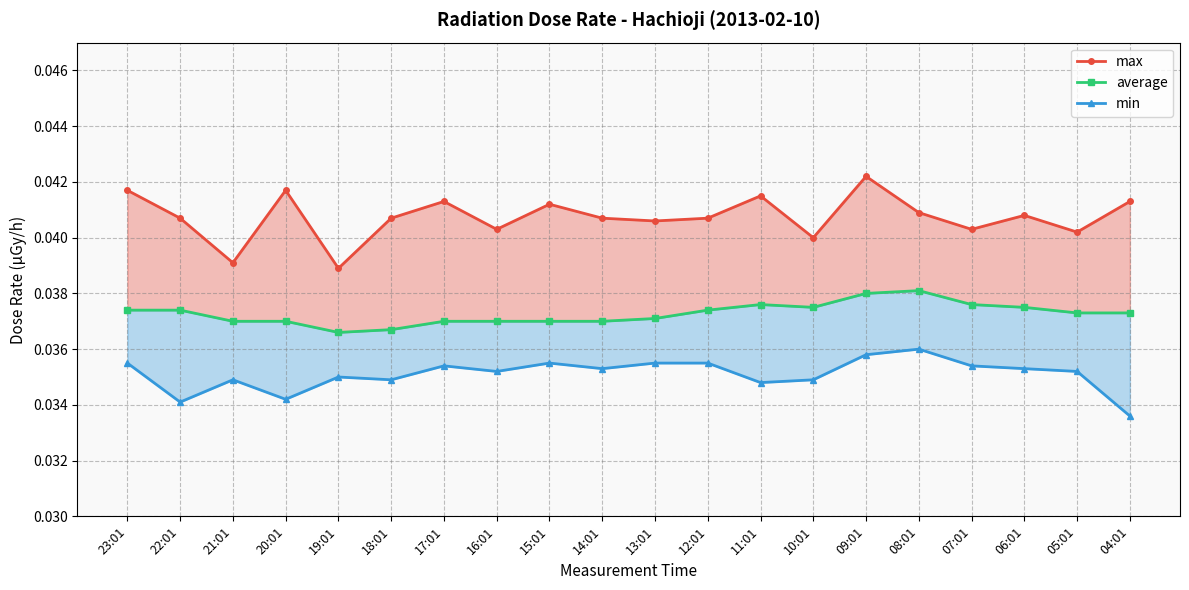

Reading right to left, list all the values displayed in this chart.

max: 04:01=0.0	05:01=0.0	06:01=0.0	07:01=0.0	08:01=0.0	09:01=0.0	10:01=0.0	11:01=0.0	12:01=0.0	13:01=0.0	14:01=0.0	15:01=0.0	16:01=0.0	17:01=0.0	18:01=0.0	19:01=0.0	20:01=0.0	21:01=0.0	22:01=0.0	23:01=0.0
average: 04:01=0.0	05:01=0.0	06:01=0.0	07:01=0.0	08:01=0.0	09:01=0.0	10:01=0.0	11:01=0.0	12:01=0.0	13:01=0.0	14:01=0.0	15:01=0.0	16:01=0.0	17:01=0.0	18:01=0.0	19:01=0.0	20:01=0.0	21:01=0.0	22:01=0.0	23:01=0.0
min: 04:01=0.0	05:01=0.0	06:01=0.0	07:01=0.0	08:01=0.0	09:01=0.0	10:01=0.0	11:01=0.0	12:01=0.0	13:01=0.0	14:01=0.0	15:01=0.0	16:01=0.0	17:01=0.0	18:01=0.0	19:01=0.0	20:01=0.0	21:01=0.0	22:01=0.0	23:01=0.0